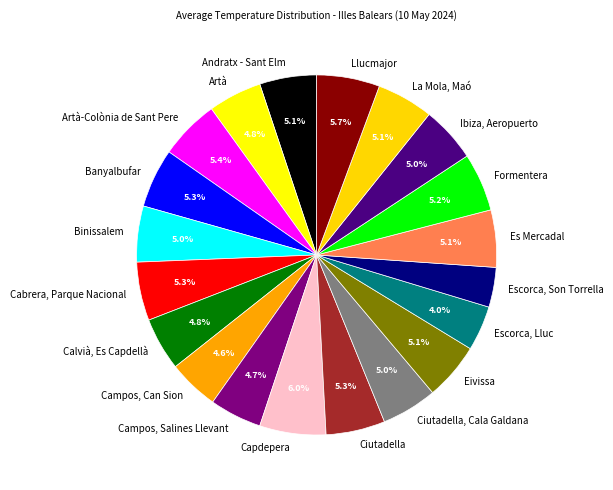

Approximately how many times larger is the value at Es Mercadal compared to Ciutadella?

1.0